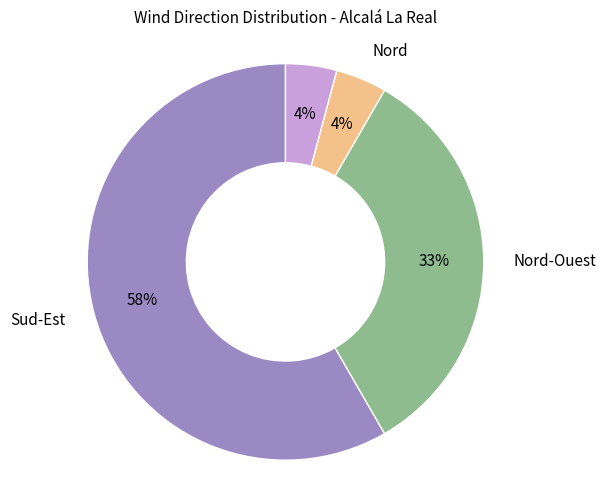

Is there any slice that represents more than half of the pie?

Yes